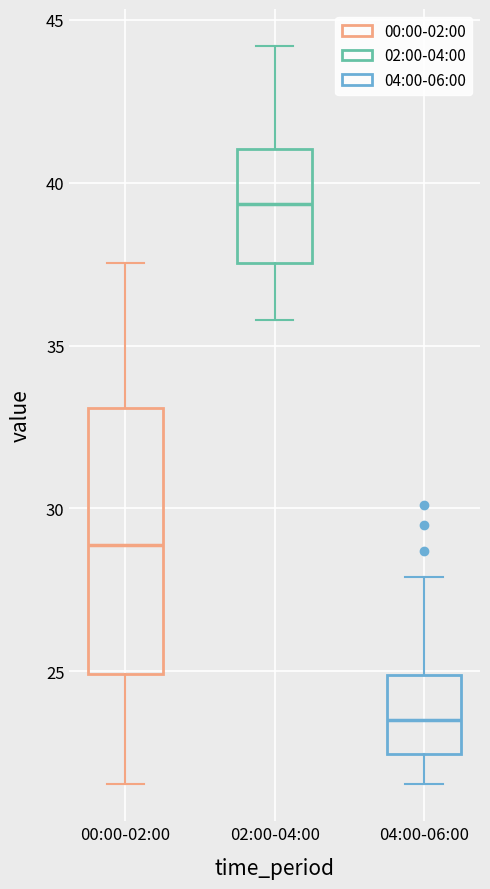

Reading left to right, transcribe this box plot: for each box, give where its median line is, the range the box spans, and where its two whiskers end, as read against the y-axis. The values are not printed on the chart, so give them approximately, as read against the axis.

00:00-02:00: median 29.0, box 25.0 to 33.0, whiskers 21.5 to 37.5
02:00-04:00: median 39.5, box 37.5 to 41.0, whiskers 36.0 to 44.0
04:00-06:00: median 23.5, box 22.5 to 25.0, whiskers 21.5 to 28.0